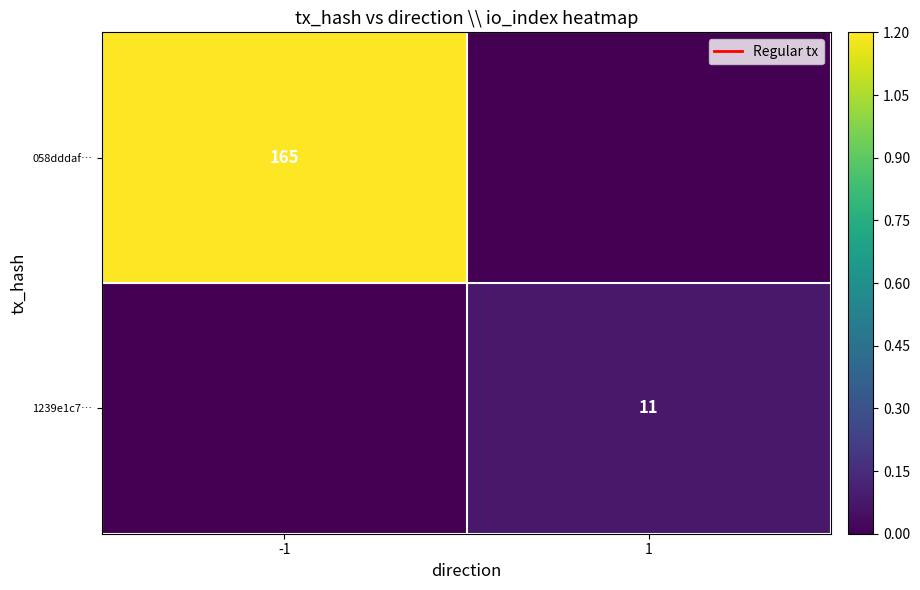

The 058dddaf… series shows 68 at -1. True or false?

False